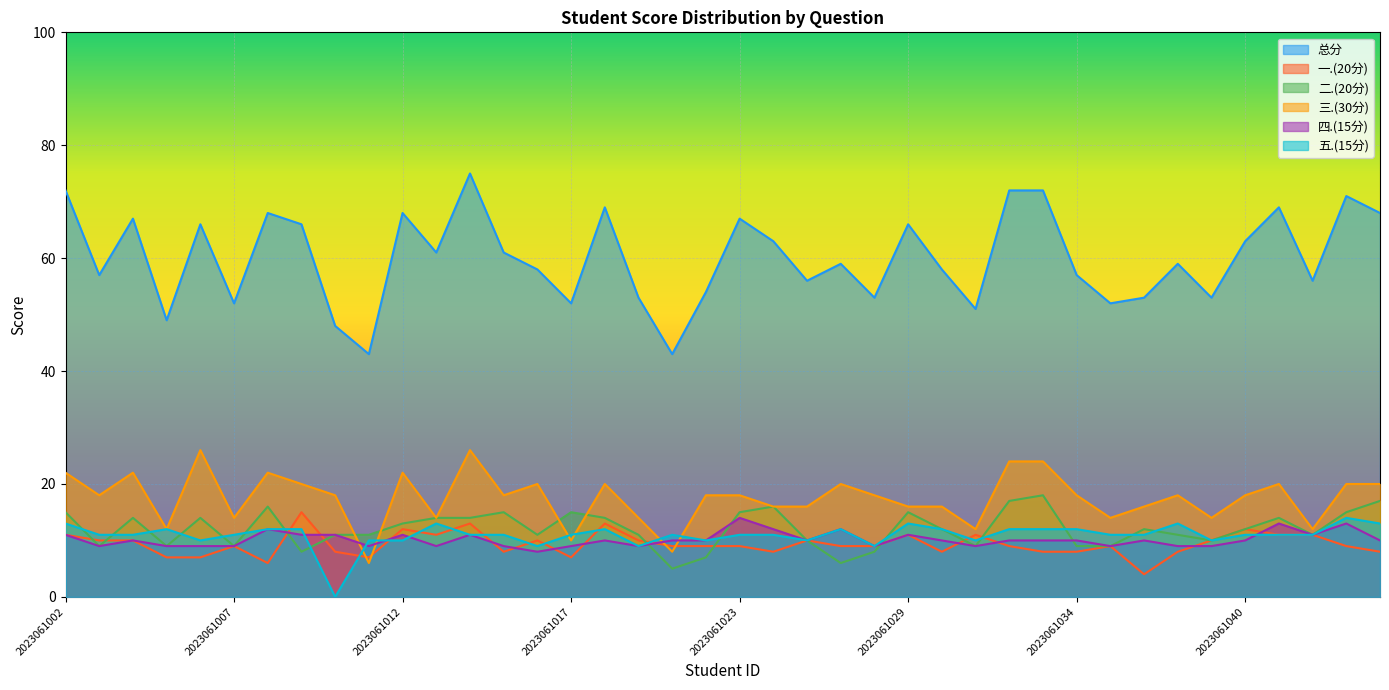

True or false: 三.(30分) and 总分 cross at least once.

False